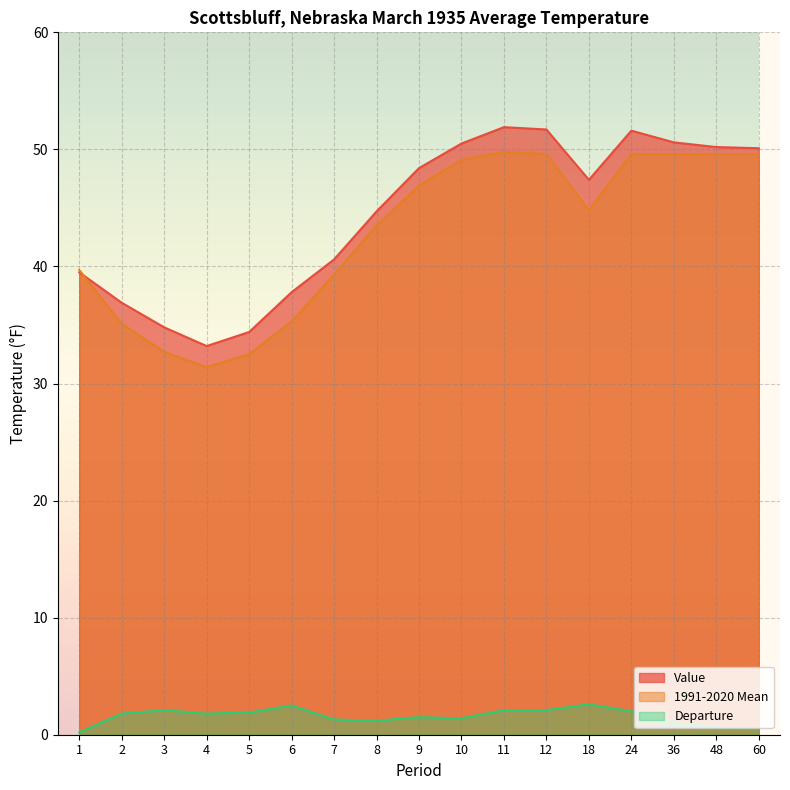

What is the value of the 1991-2020 Mean point at the 4th from the left?

31.4